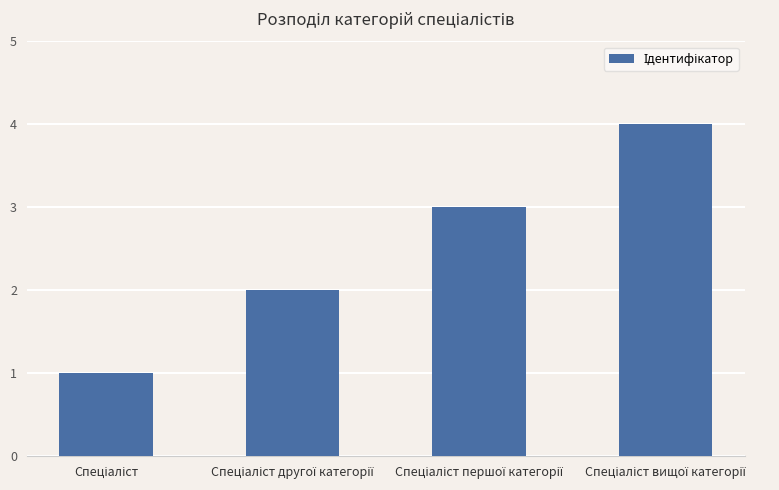

What is the greatest value displayed?

4